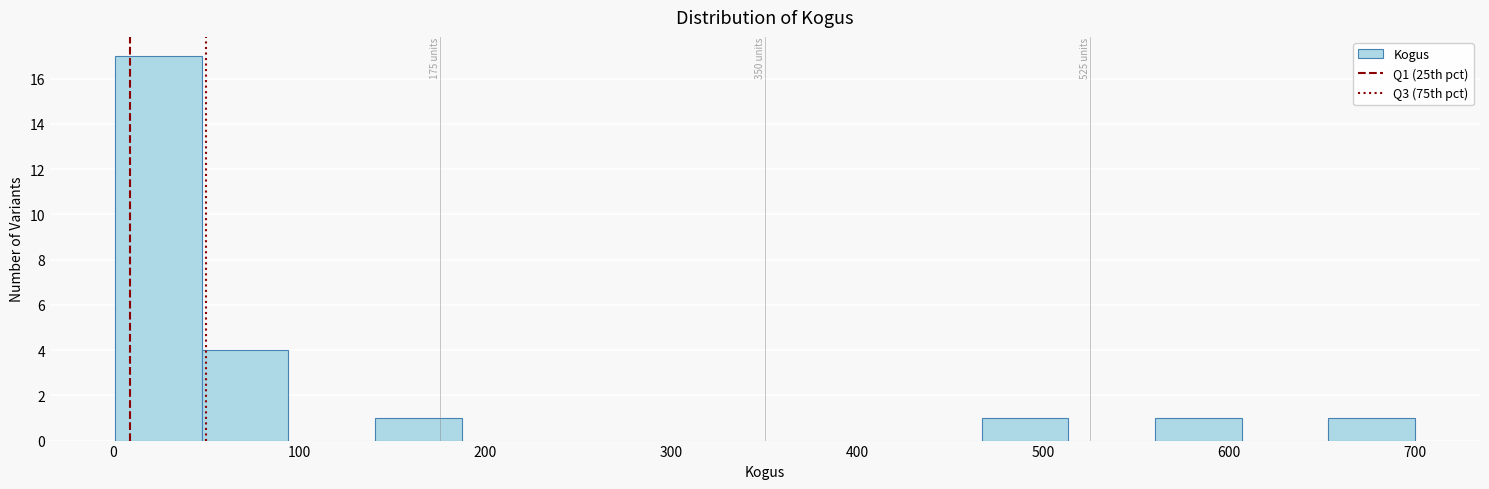

Which range on the x-axis has the tallest bar?

0 to 50